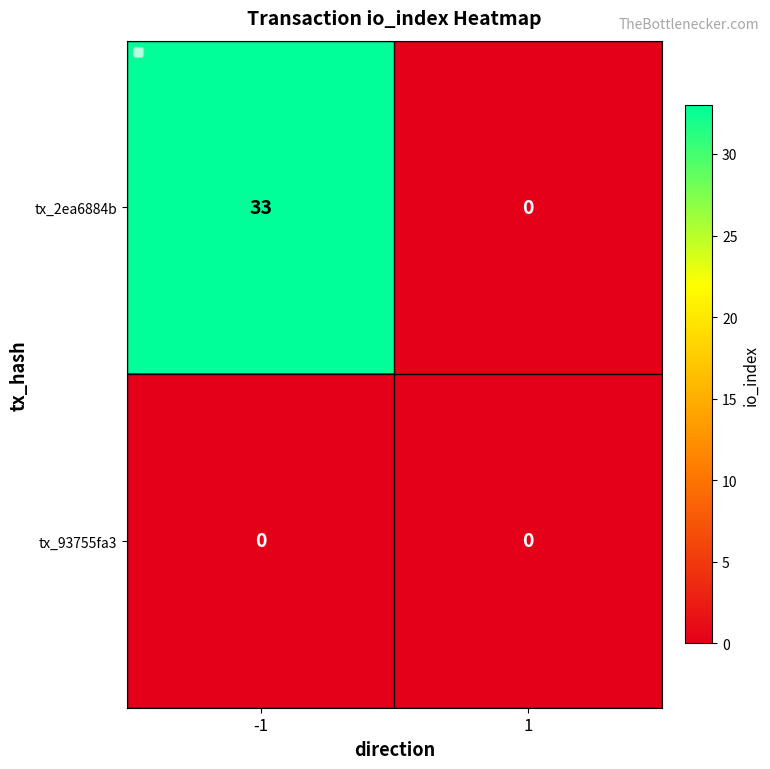

What is the greatest value displayed?

33